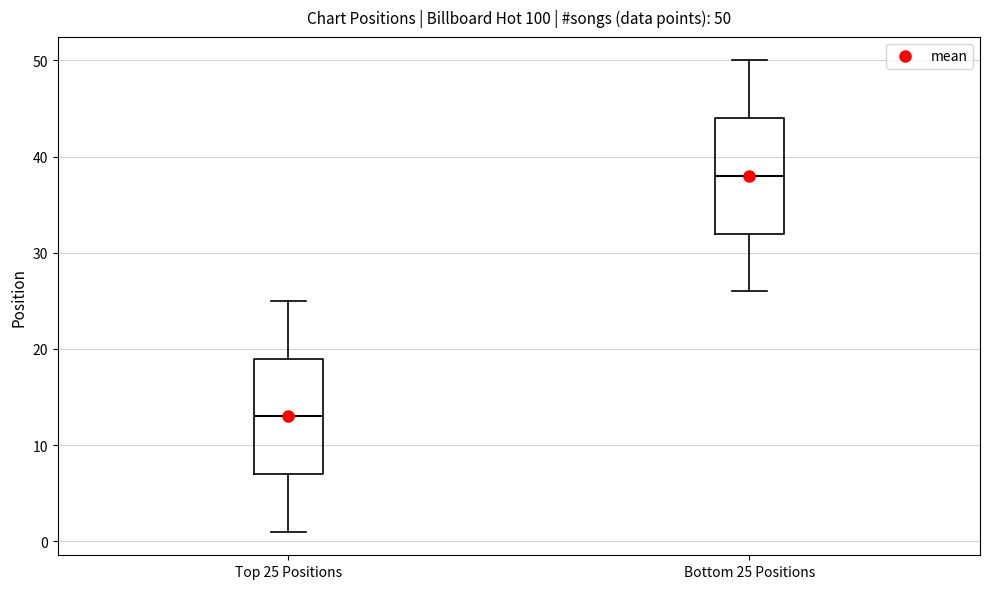

Which box's median line is the lowest?

Top 25 Positions